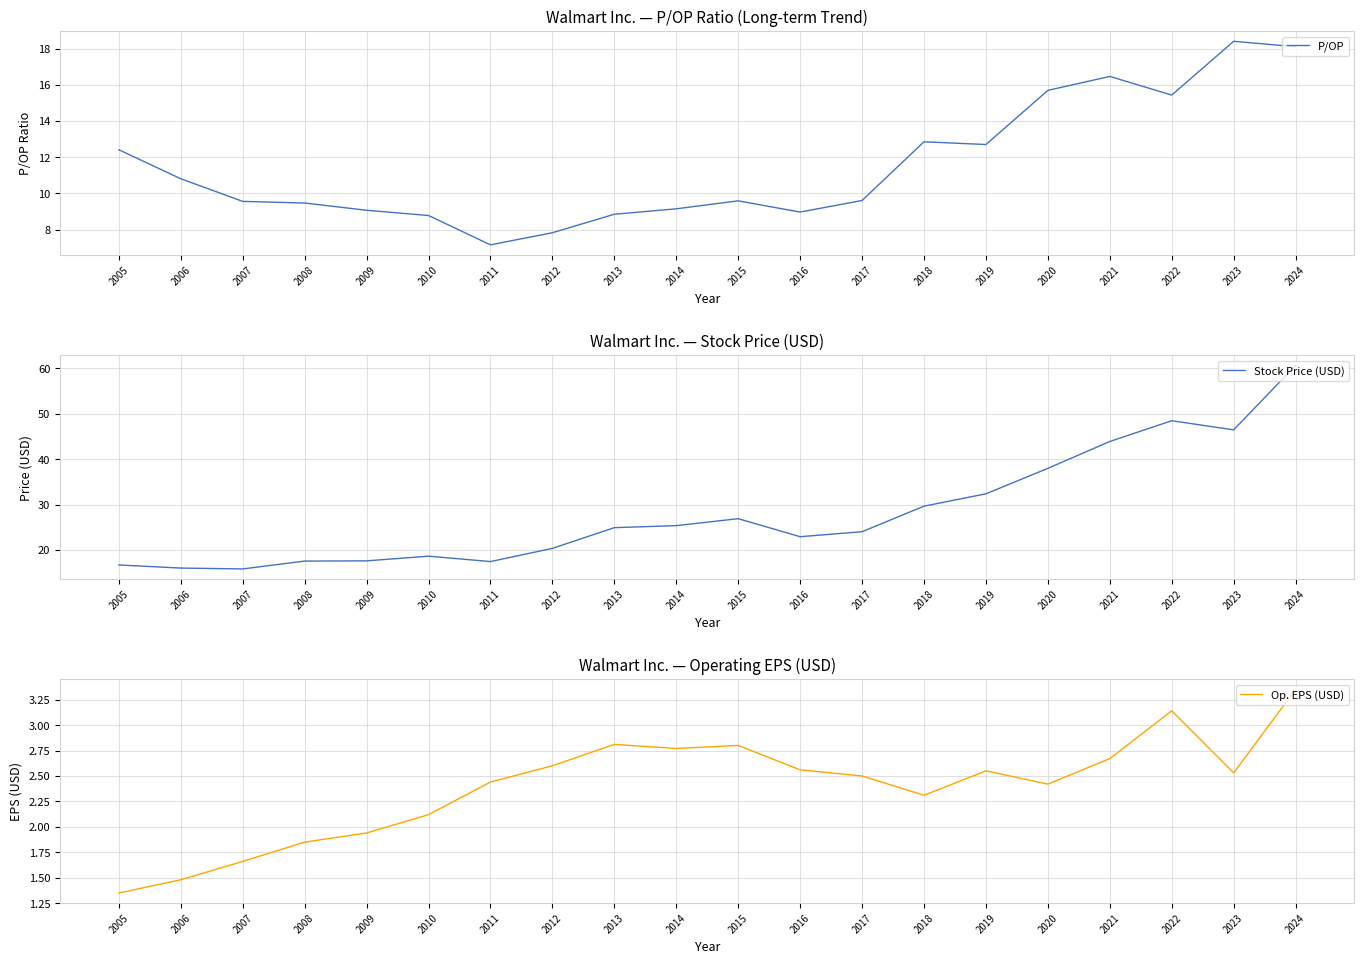

Reading left to right, extract all data points from this chart.

P/OP: 2005=12.4	2006=10.8	2007=9.6	2008=9.5	2009=9.1	2010=8.8	2011=7.2	2012=7.8	2013=8.8	2014=9.2	2015=9.6	2016=9.0	2017=9.6	2018=12.8	2019=12.7	2020=15.7	2021=16.5	2022=15.4	2023=18.4	2024=18.1
Stock Price (USD): 2005=16.7	2006=16.0	2007=15.8	2008=17.6	2009=17.6	2010=18.6	2011=17.4	2012=20.4	2013=24.9	2014=25.4	2015=26.9	2016=22.9	2017=24.0	2018=29.7	2019=32.4	2020=38.0	2021=43.9	2022=48.5	2023=46.5	2024=60.7
Op. EPS (USD): 2005=1.4	2006=1.5	2007=1.7	2008=1.9	2009=1.9	2010=2.1	2011=2.4	2012=2.6	2013=2.8	2014=2.8	2015=2.8	2016=2.6	2017=2.5	2018=2.3	2019=2.5	2020=2.4	2021=2.7	2022=3.1	2023=2.5	2024=3.4